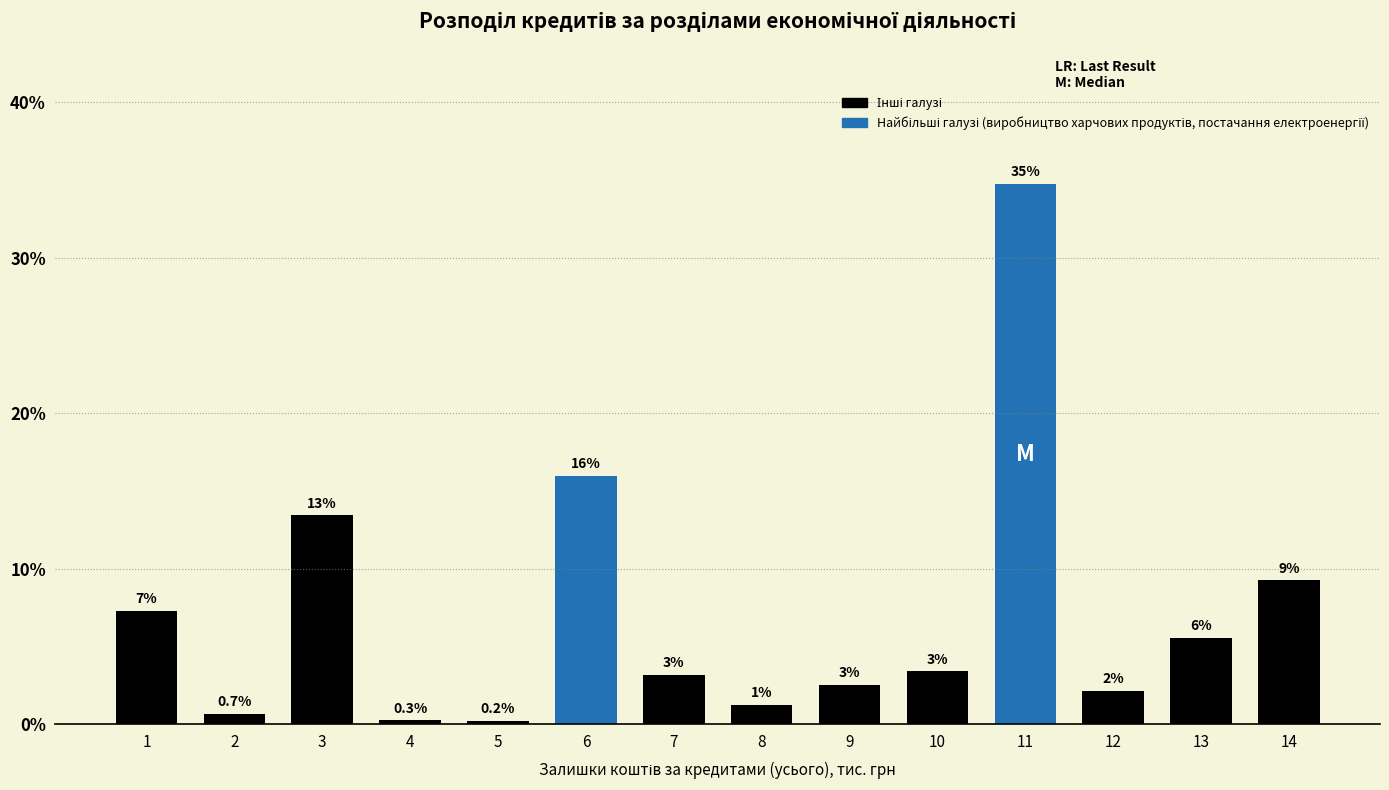

How many bars are there in total?

14